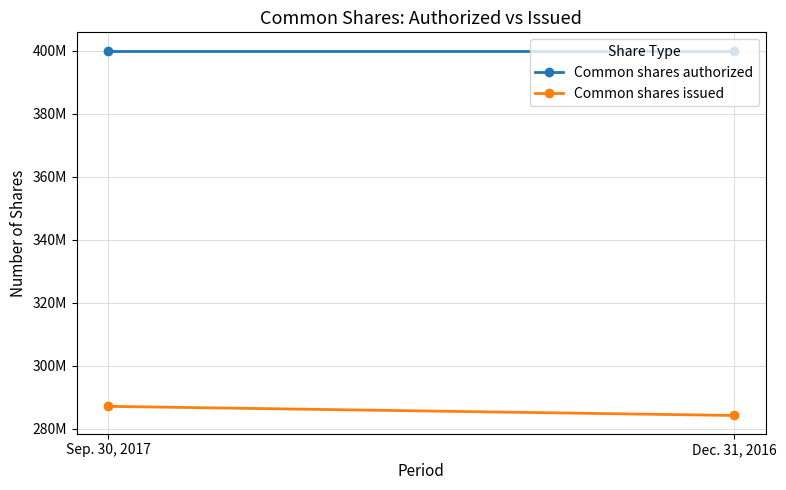

Which category has the lowest value across all series?

Dec. 31, 2016